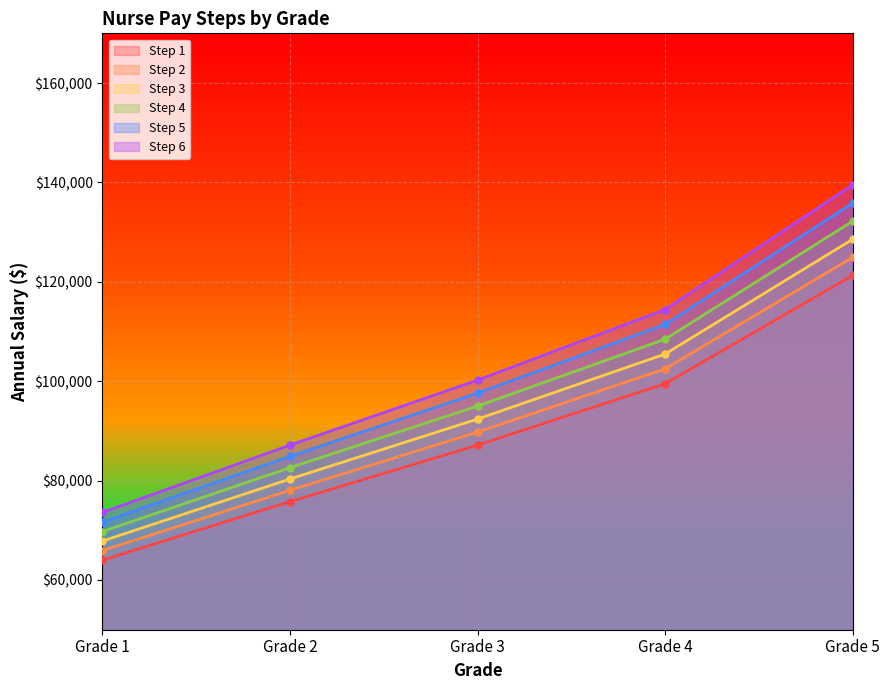

At which label does Step 1 reach its peak?

Grade 5